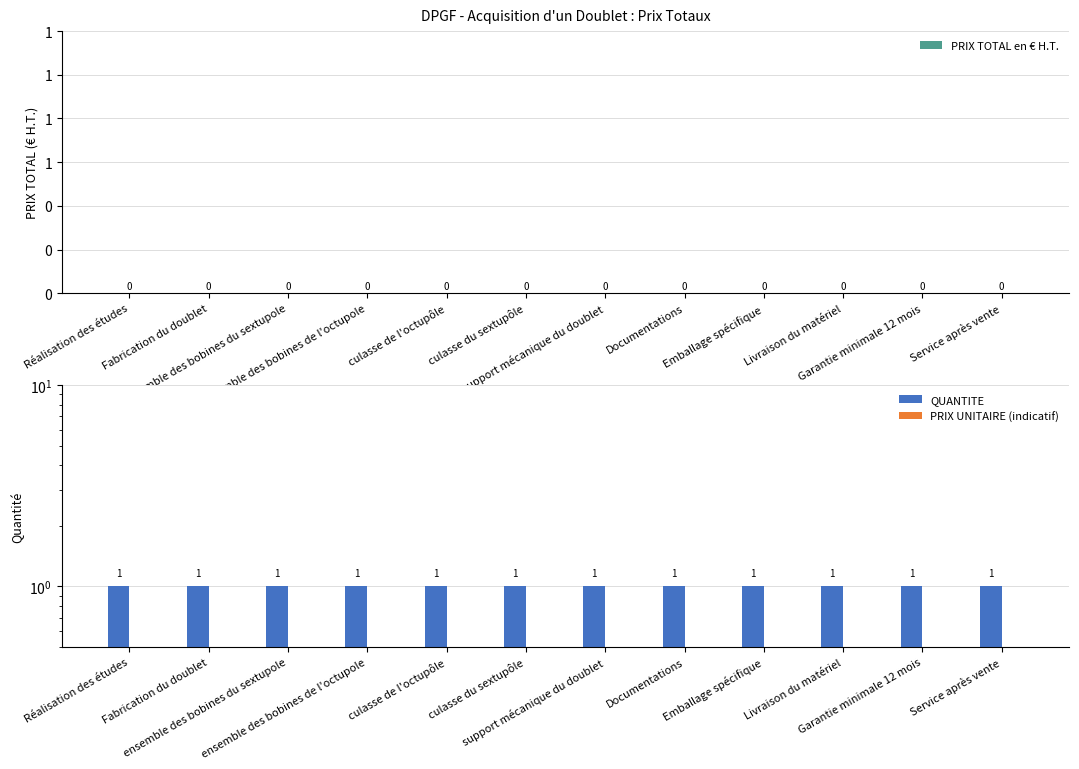

What is the value of the QUANTITE bar at the 2nd from the left?

1